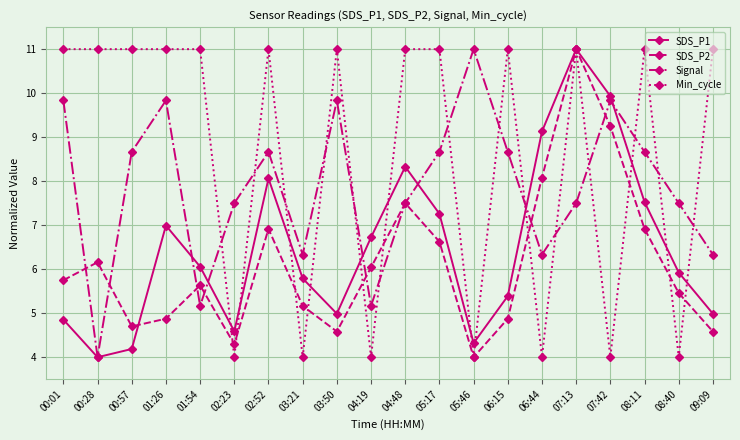

The value of Signal at 04:19 is 5.2. True or false?

True